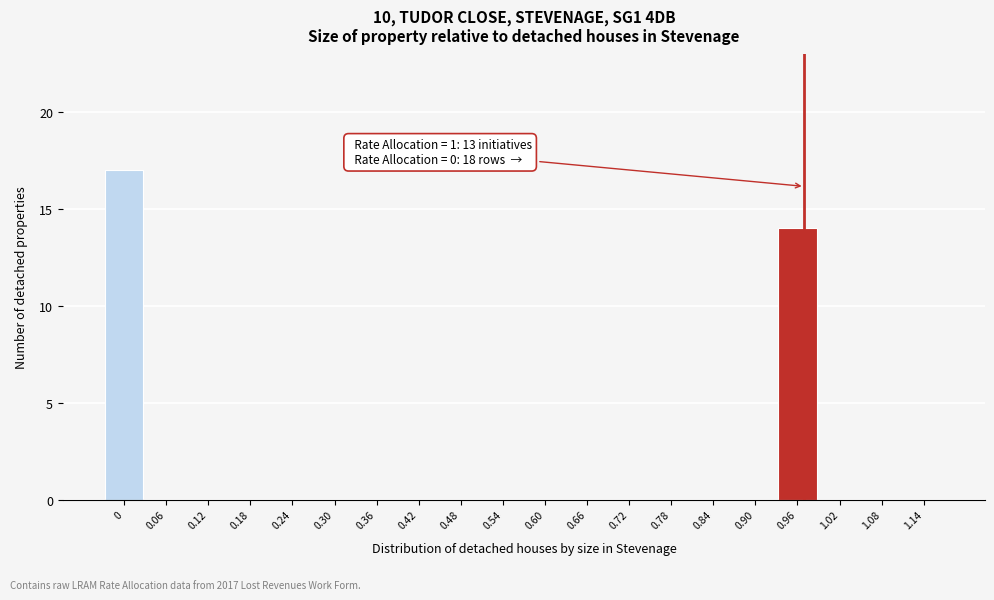

Reading left to right, extract all data points from this chart.

0=17	0.06=0	0.12=0	0.18=0	0.24=0	0.30=0	0.36=0	0.42=0	0.48=0	0.54=0	0.60=0	0.66=0	0.72=0	0.78=0	0.84=0	0.90=0	0.96=14	1.02=0	1.08=0	1.14=0